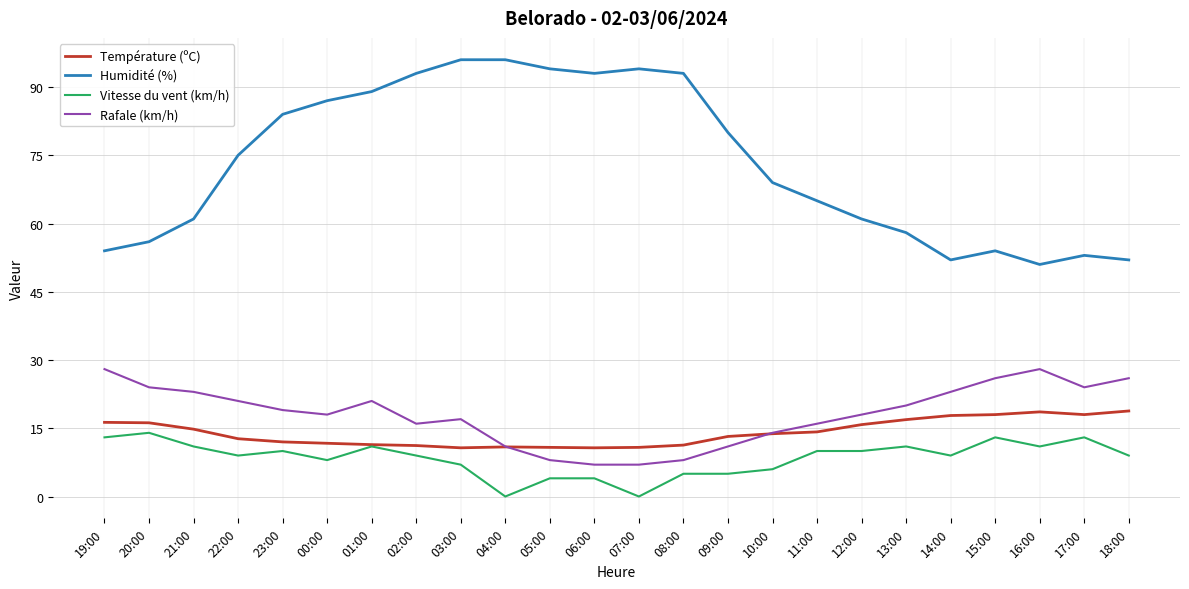

What is the greatest value displayed?

96.0